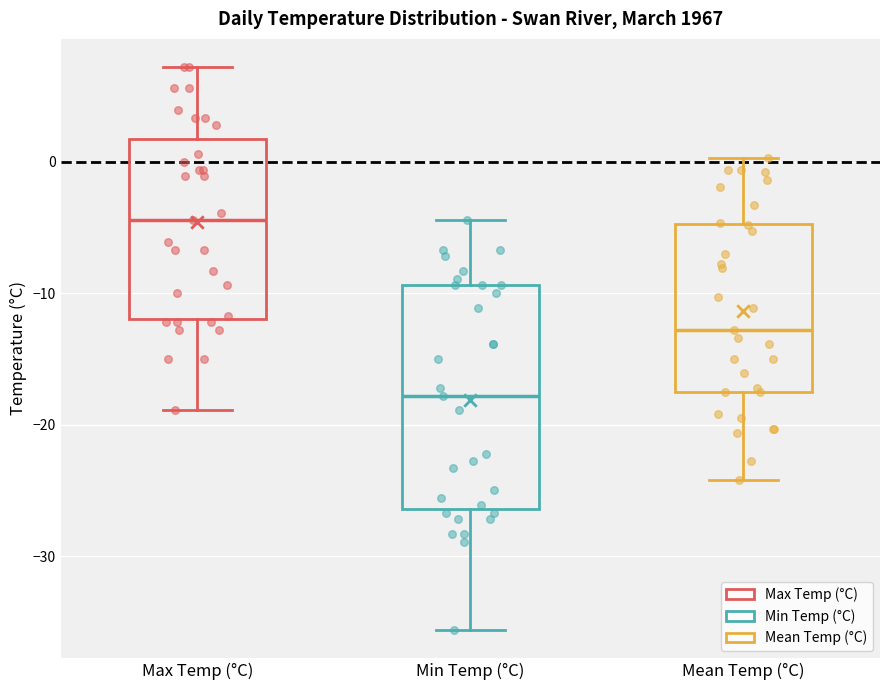

Reading left to right, transcribe this box plot: for each box, give where its median line is, the range the box spans, and where its two whiskers end, as read against the y-axis. The values are not printed on the chart, so give them approximately, as read against the axis.

Max Temp (°C): median -4, box -12 to 2, whiskers -19 to 7
Min Temp (°C): median -18, box -26 to -9, whiskers -36 to -4
Mean Temp (°C): median -13, box -17 to -5, whiskers -24 to 0